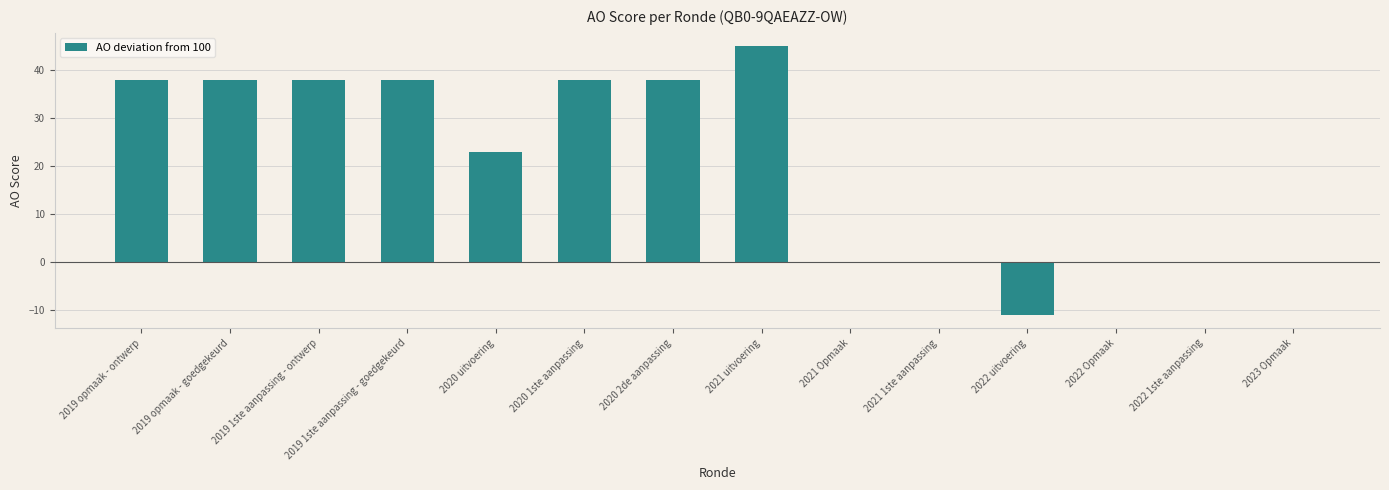

Reading left to right, transcribe all the data shown in this chart.

2019 opmaak - ontwerp=38	2019 opmaak - goedgekeurd=38	2019 1ste aanpassing - ontwerp=38	2019 1ste aanpassing - goedgekeurd=38	2020 uitvoering=23	2020 1ste aanpassing=38	2020 2de aanpassing=38	2021 uitvoering=45	2021 Opmaak=0	2021 1ste aanpassing=0	2022 uitvoering=-11	2022 Opmaak=0	2022 1ste aanpassing=0	2023 Opmaak=0